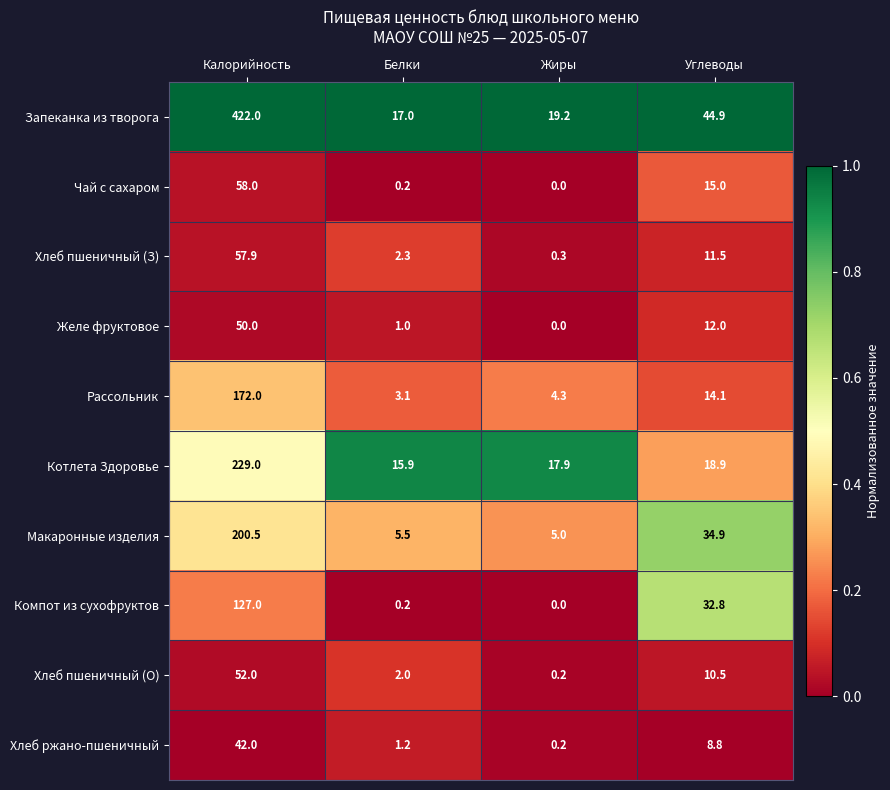

What is the difference between the maximum and second lowest values in the Запеканка из творога series?

402.8